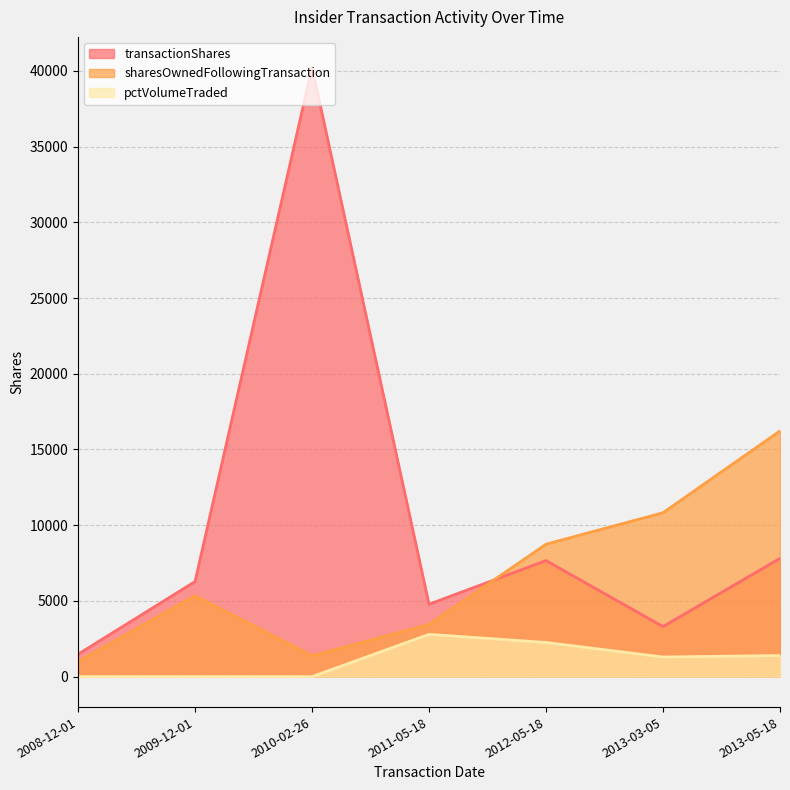

True or false: pctVolumeTraded and transactionShares intersect in this chart.

False